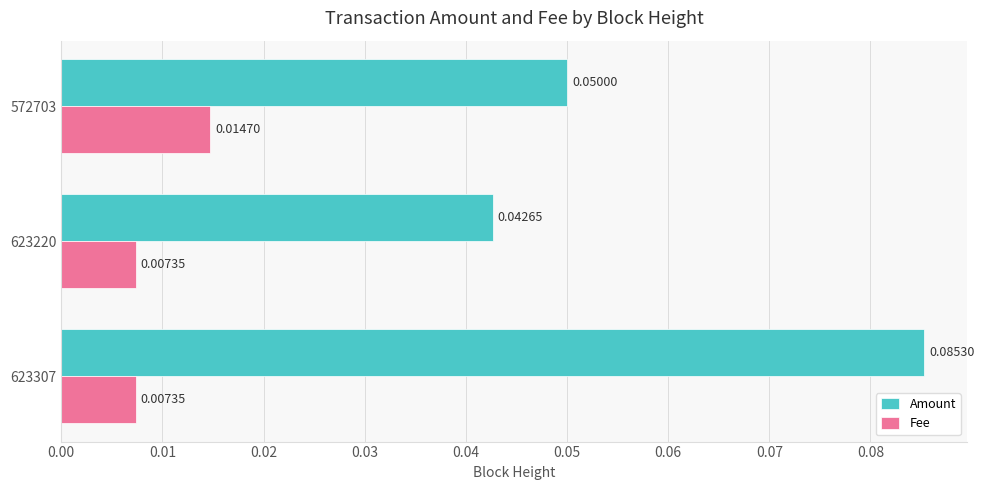

Which series changed the most between 623307 and 623220?

Amount